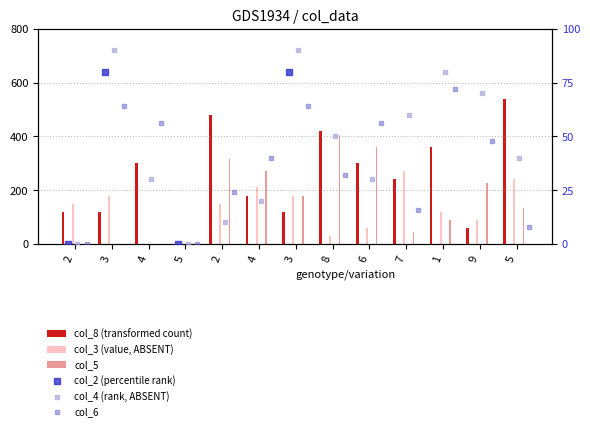

Which series reaches the minimum Y coordinate?

col_8 (transformed count)